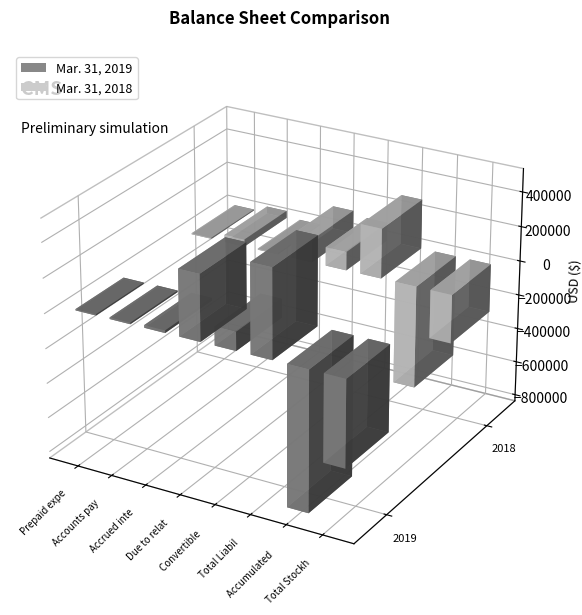

Which series has the widest spread of values?

Mar. 31, 2019